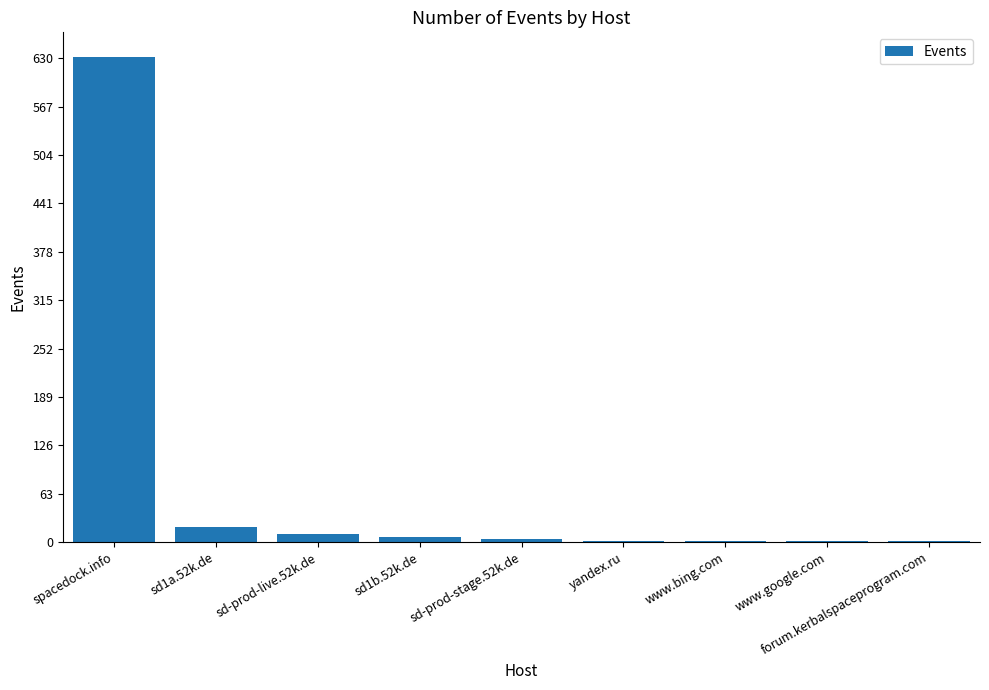

Are the bars horizontal?

No